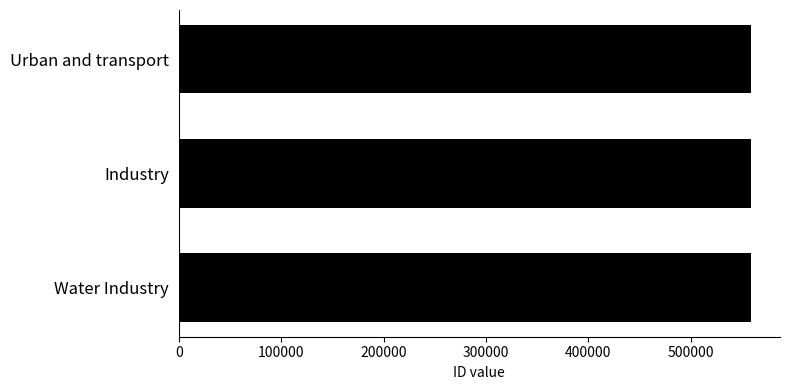

How many bars are there in total?

3